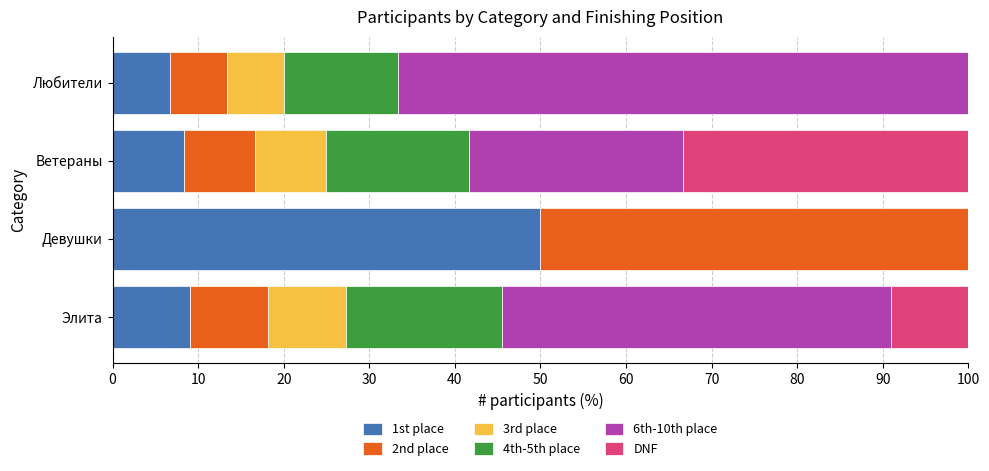

What is the highest value of the 1st place series?

50.0